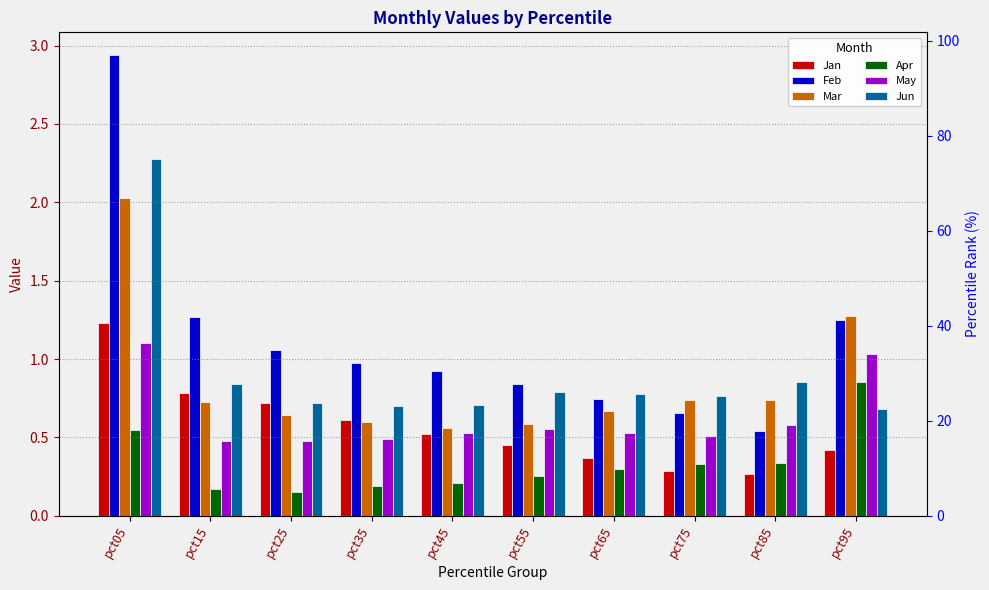

At which label is Mar closest to 1?

pct85